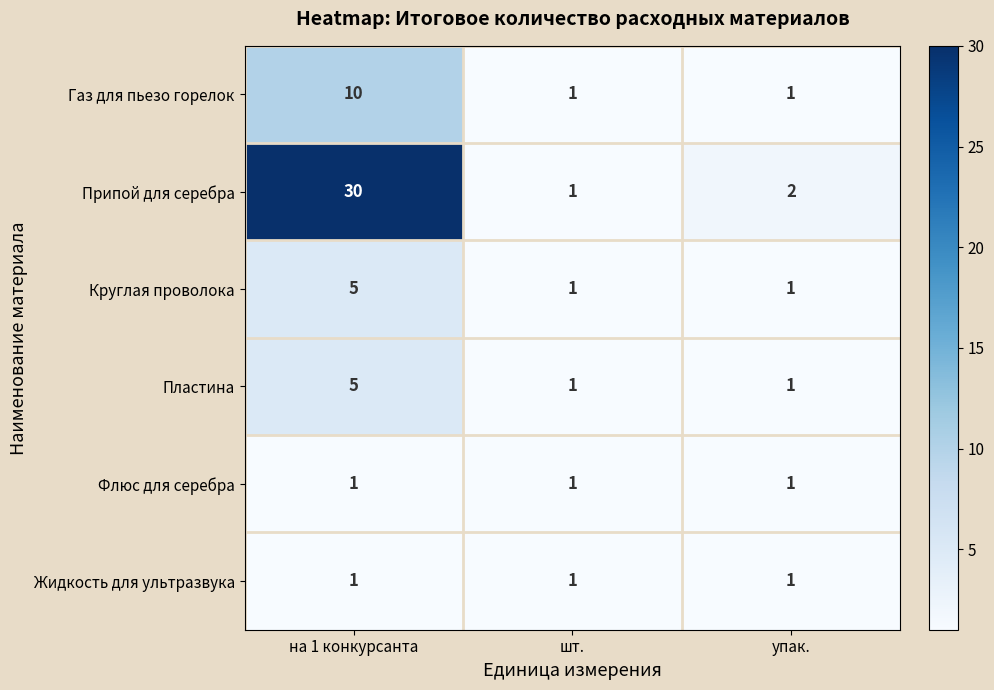

What is the maximum value shown in the chart?

30